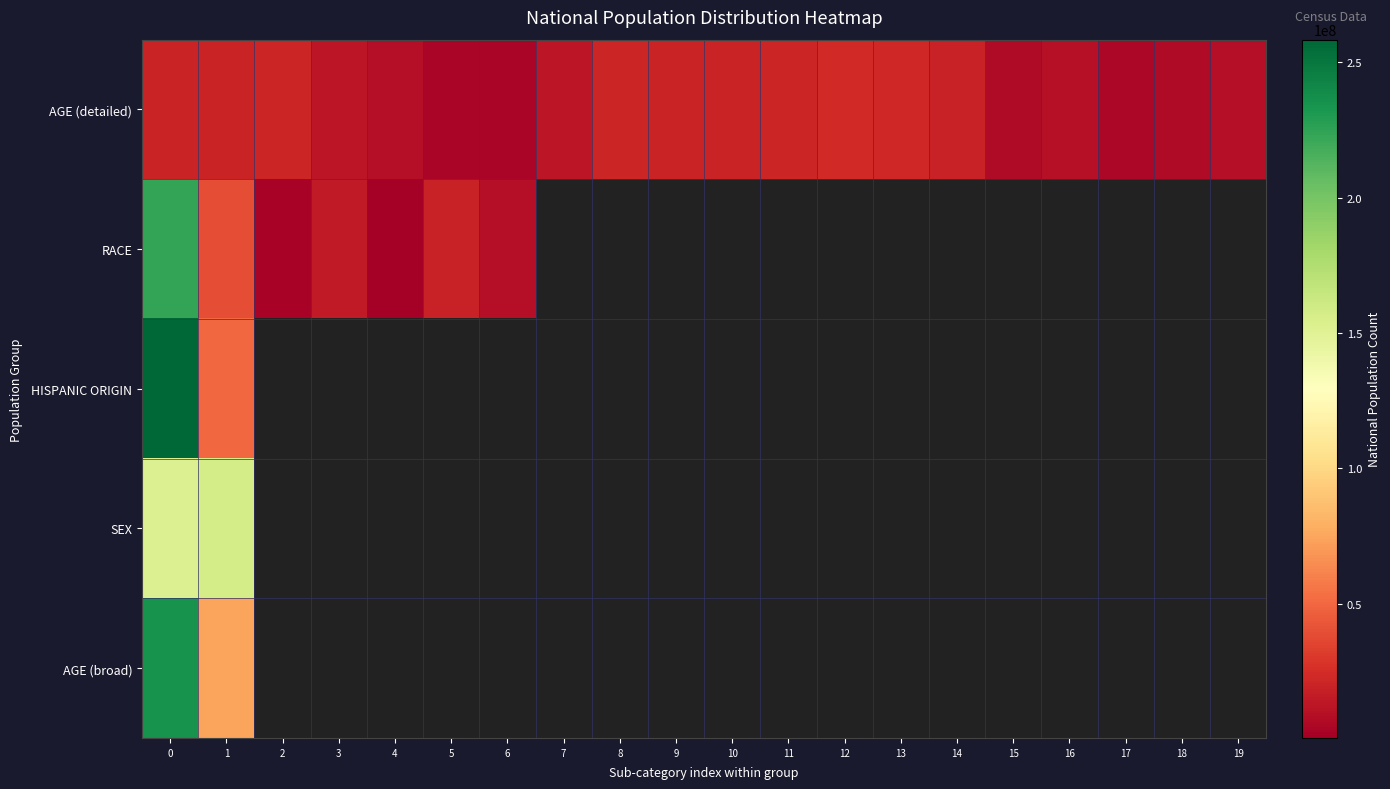

What is the difference between the maximum and minimum values in the AGE (detailed) series?

18354297.0